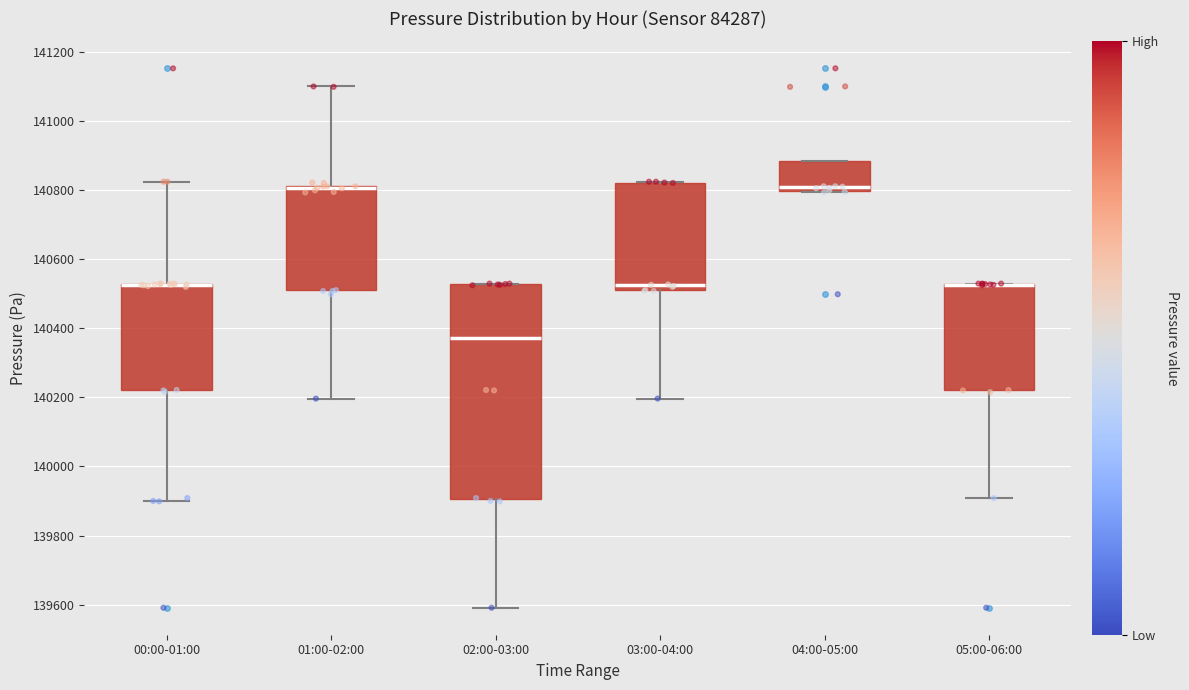

Reading left to right, transcribe this box plot: for each box, give where its median line is, the range the box spans, and where its two whiskers end, as read against the y-axis. The values are not printed on the chart, so give them approximately, as read against the axis.

00:00-01:00: median 140520 (drawn on the box's upper edge), box 140220 to 140520, whiskers 139900 to 140820
01:00-02:00: median 140800 (drawn on the box's upper edge), box 140500 to 140820, whiskers 140200 to 141100
02:00-03:00: median 140380, box 139900 to 140520, whiskers 139600 to 140520
03:00-04:00: median 140520, box 140500 to 140820, whiskers 140200 to 140820
04:00-05:00: median 140800 (just above the box's lower edge), box 140800 to 140880, whiskers 140800 to 140880
05:00-06:00: median 140520 (drawn on the box's upper edge), box 140220 to 140520, whiskers 139900 to 140520